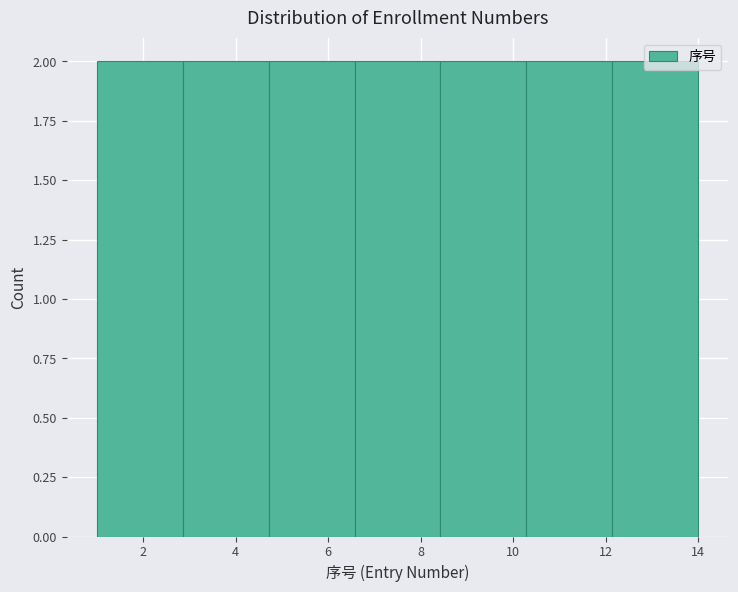

How tall is the bar that spans 10.2 to 12.2 on the x-axis? Neither the bar edges nor the heights are printed on the chart, so give them approximately, as read against the axes.

2